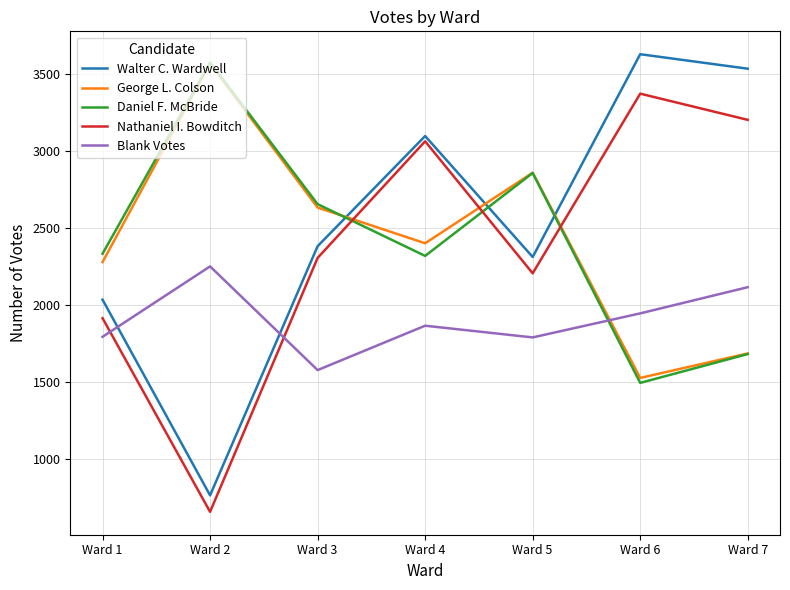

Where is Nathaniel I. Bowditch nearest to the value 2017?

Ward 1